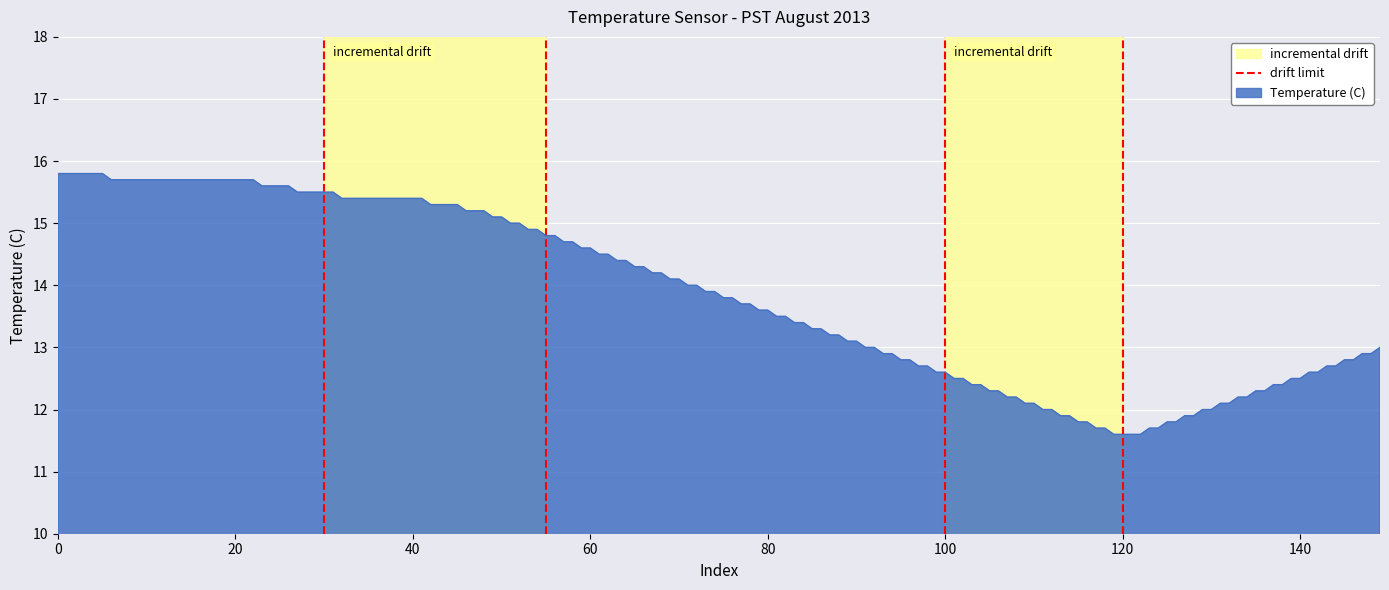

What is the maximum value for Temperature (C)?

15.8